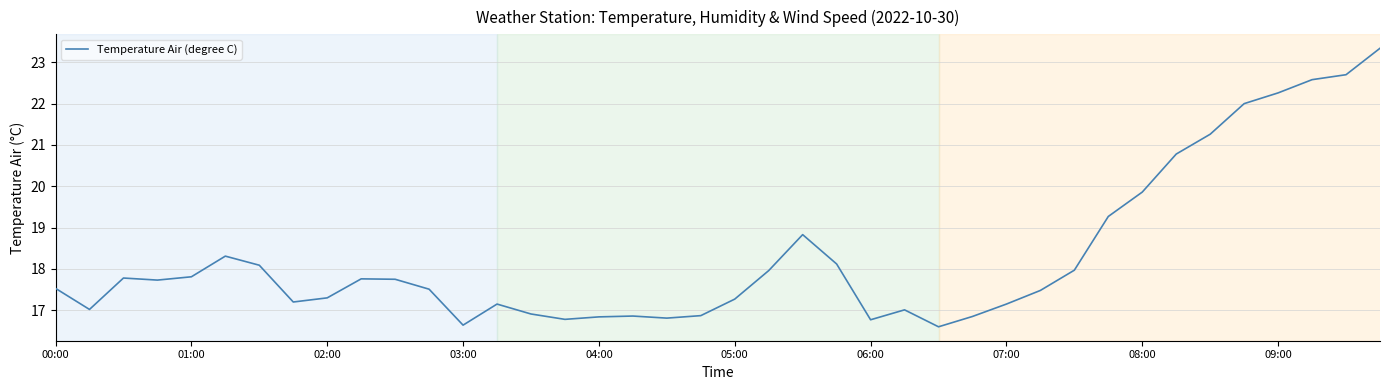

What is the smallest value displayed?

16.6